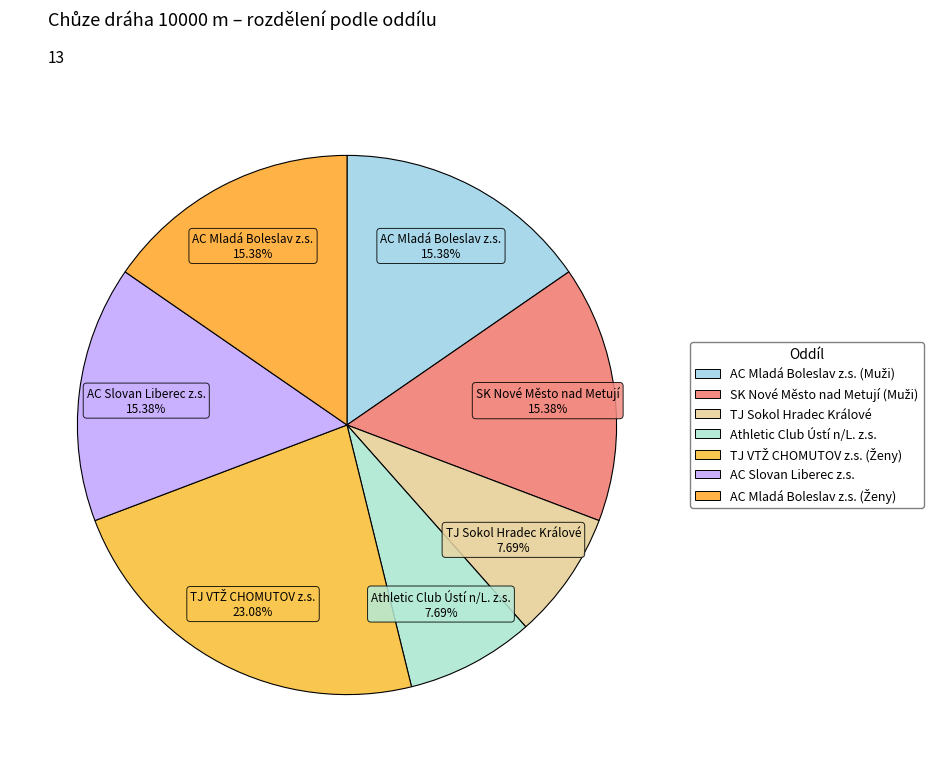

Is Athletic Club Ústí n/L. z.s. the majority of the pie?

No